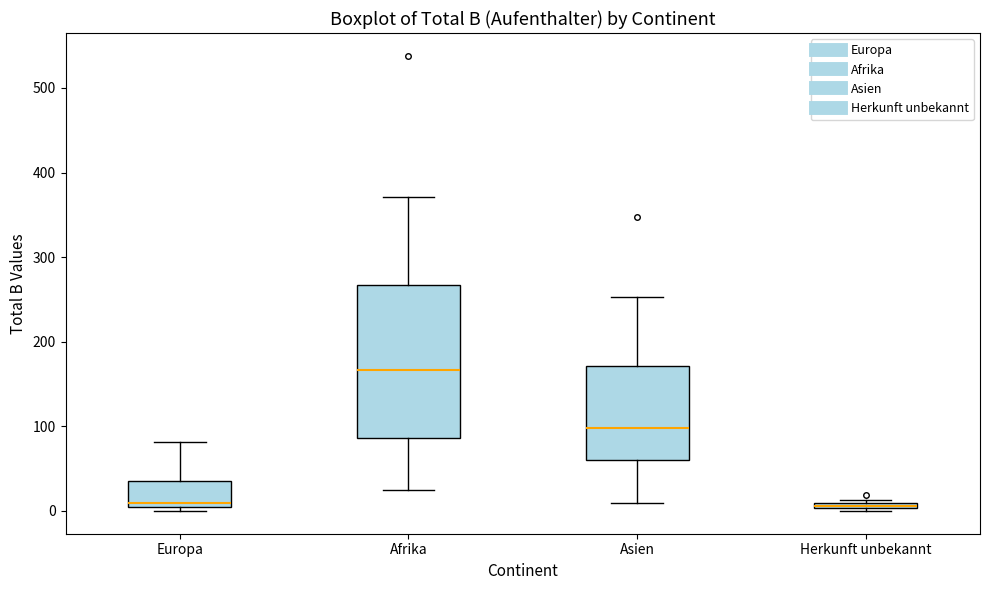

Which box is the tallest, from its lower edge to its upper edge?

Afrika